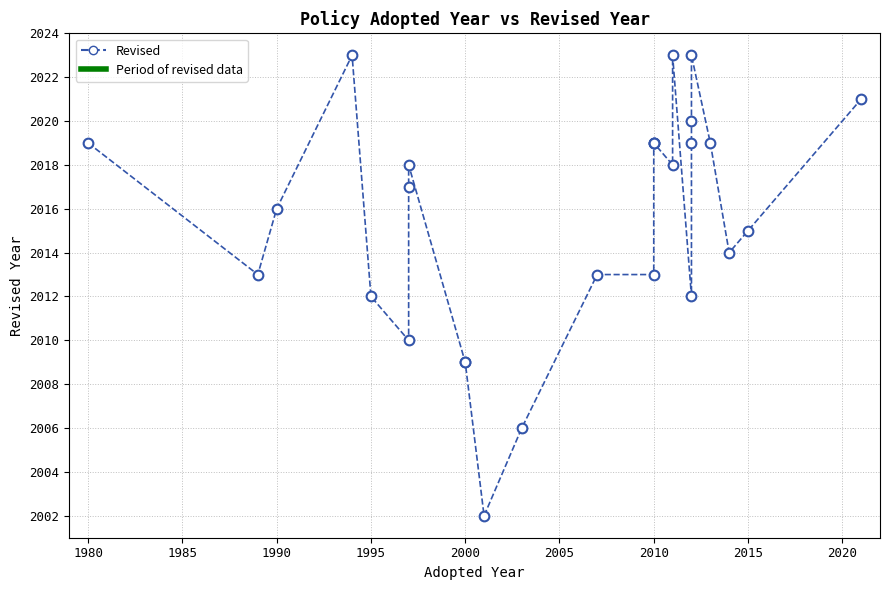

Is it true that the value at 1980 is 1399?

False